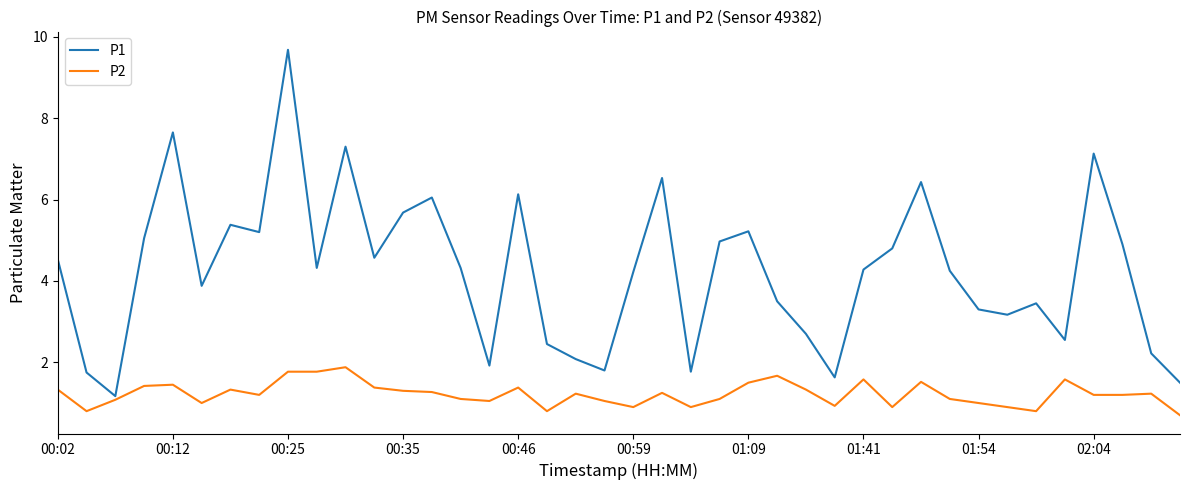

List the series in order of their overall mean, highest first.

P1, P2